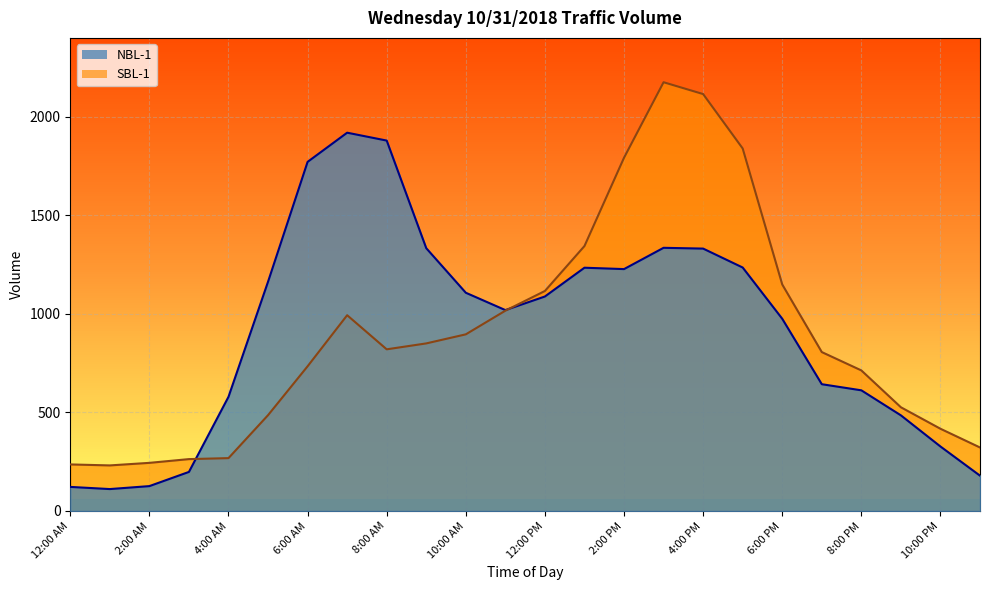

What is the difference between the maximum and minimum values in the NBL-1 series?

1808